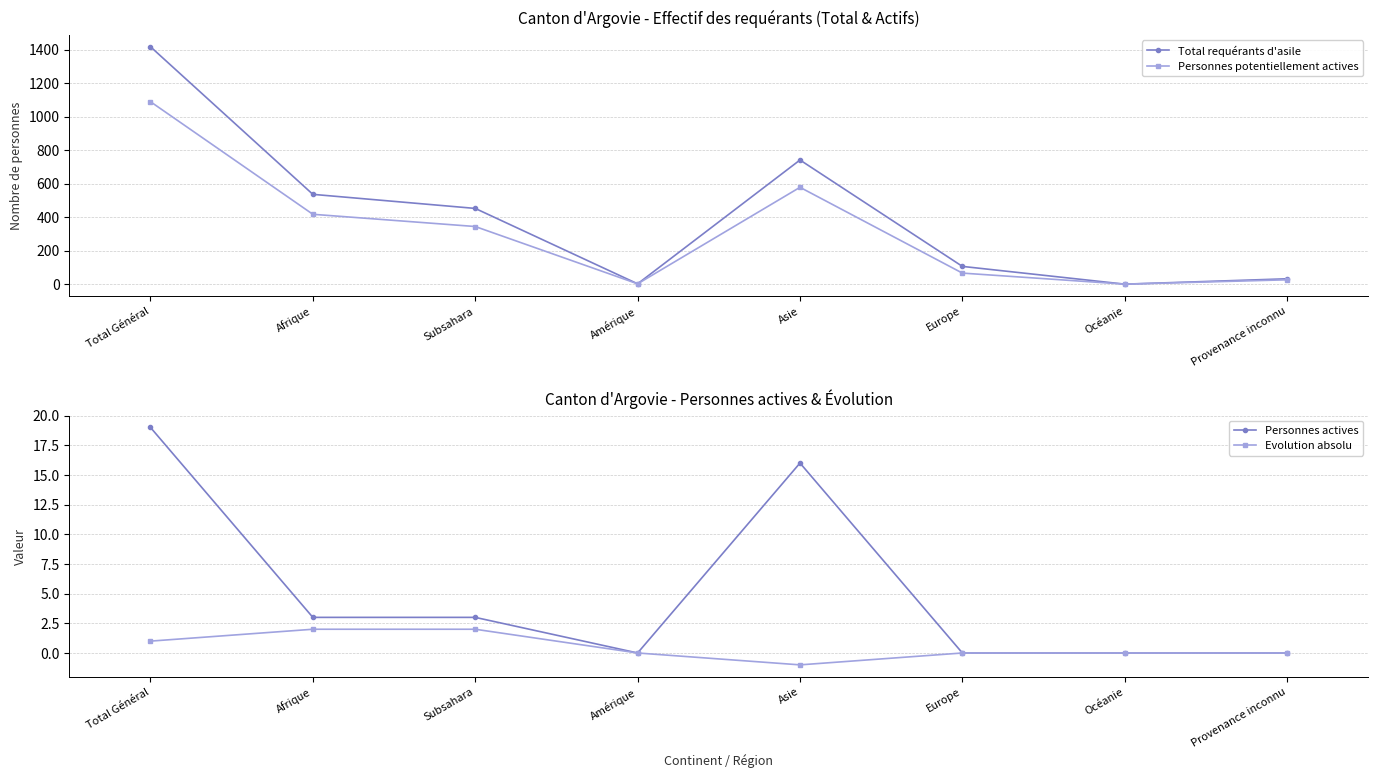

How many interior local valleys does the Evolution absolu series have?

1